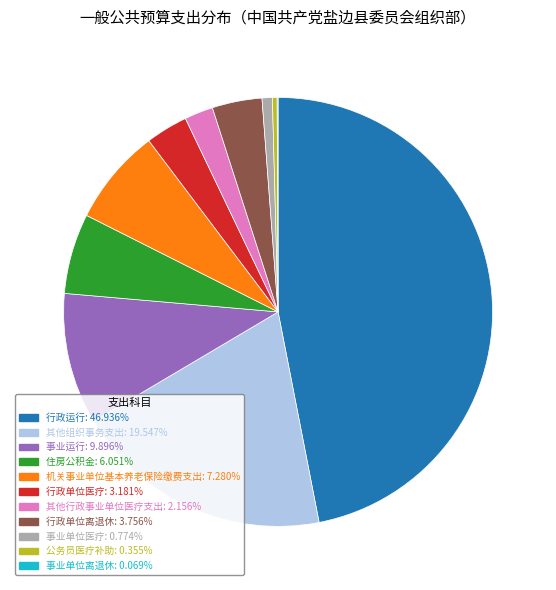

Which has a higher value, 行政单位医疗 or 行政单位离退休?

行政单位离退休